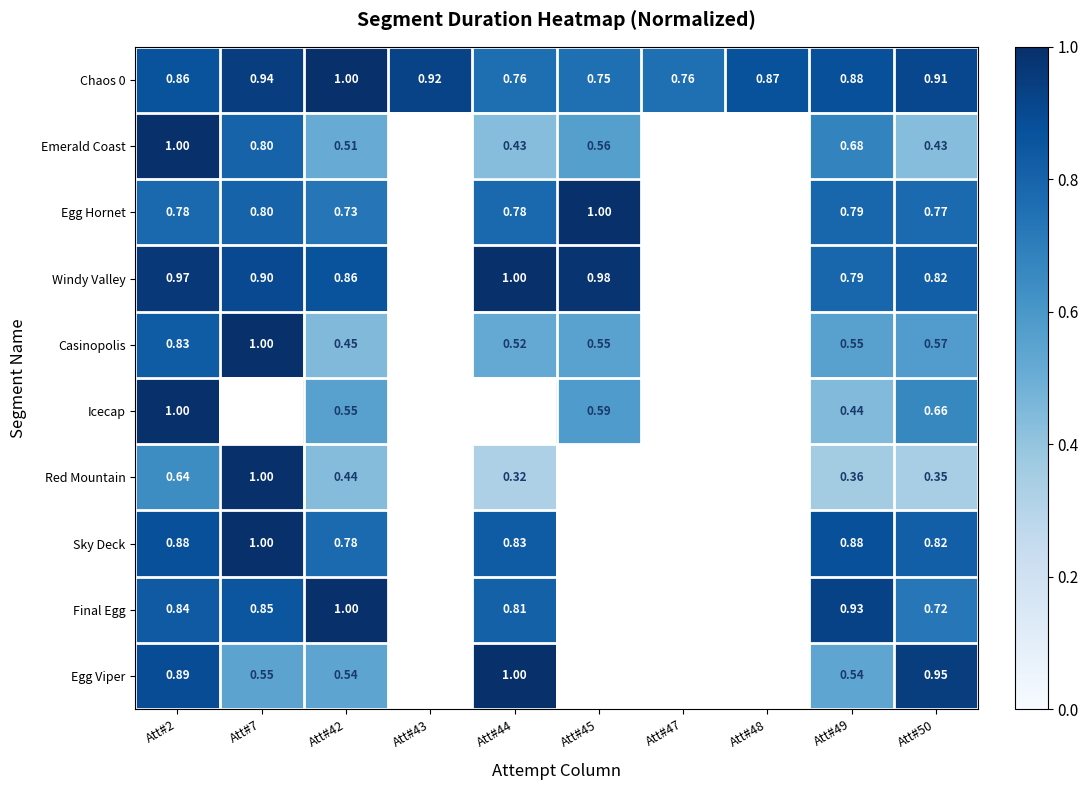

Is the value of Egg Viper at Att#7 greater than the value of Egg Hornet at Att#50?

No